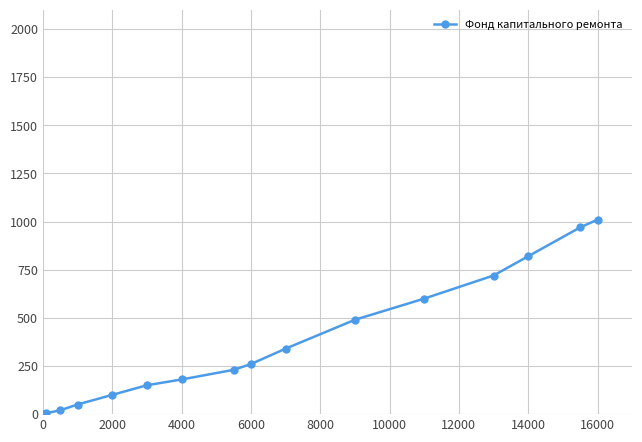

What is the sum of all values?

5945